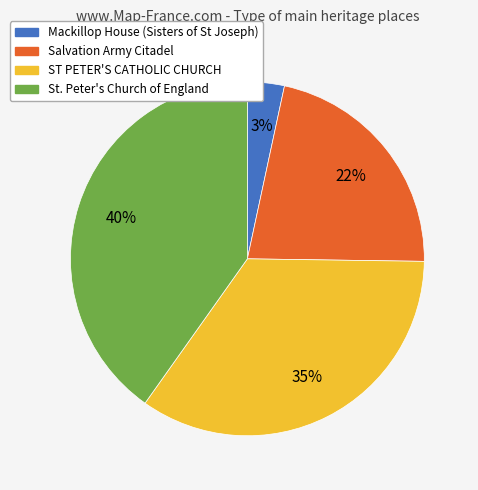

To the nearest percent, what is the difference between the St. Peter's Church of England and Mackillop House (Sisters of St Joseph) slice percentages?

37%